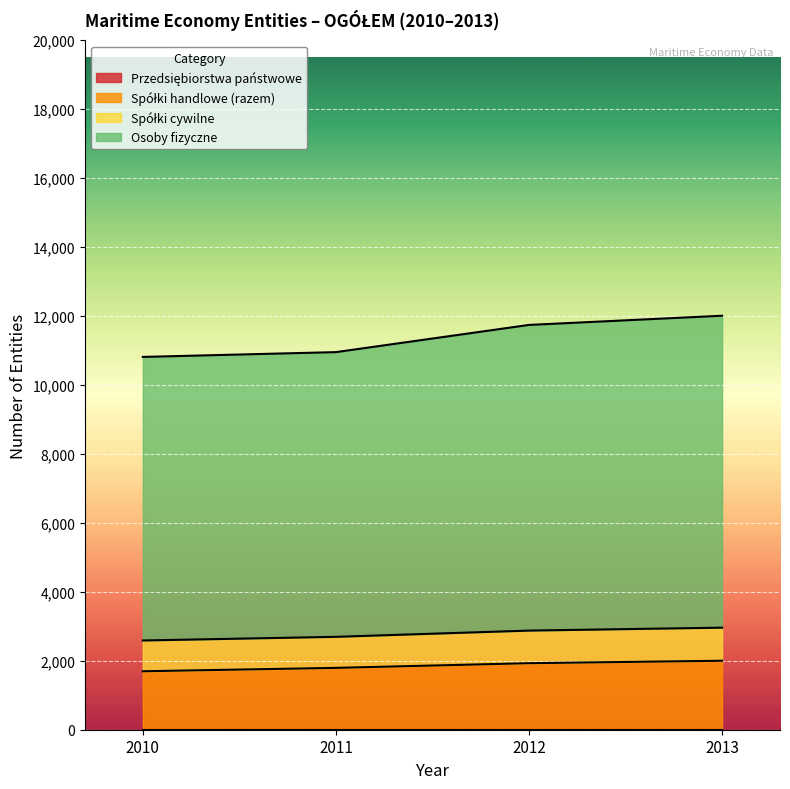

True or false: Spółki handlowe (razem) has more than 1 points higher than both neighbors.

False